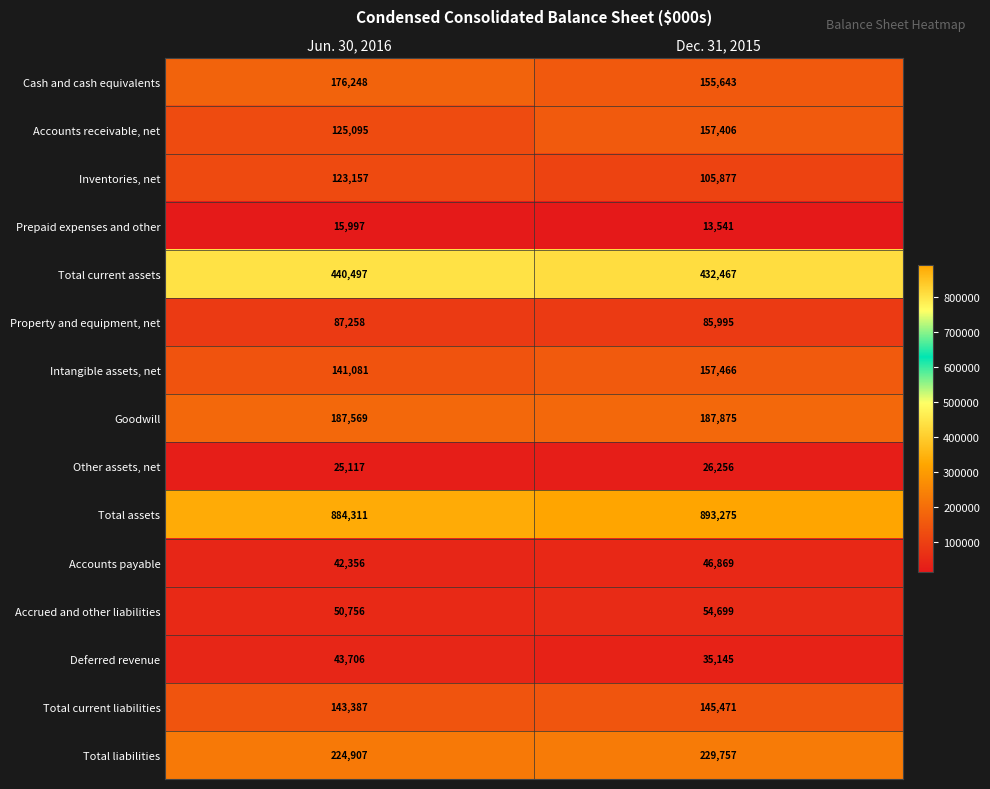

Reading left to right, list all the values displayed in this chart.

Cash and cash equivalents: 176248	155643
Accounts receivable, net: 125095	157406
Inventories, net: 123157	105877
Prepaid expenses and other: 15997	13541
Total current assets: 440497	432467
Property and equipment, net: 87258	85995
Intangible assets, net: 141081	157466
Goodwill: 187569	187875
Other assets, net: 25117	26256
Total assets: 884311	893275
Accounts payable: 42356	46869
Accrued and other liabilities: 50756	54699
Deferred revenue: 43706	35145
Total current liabilities: 143387	145471
Total liabilities: 224907	229757